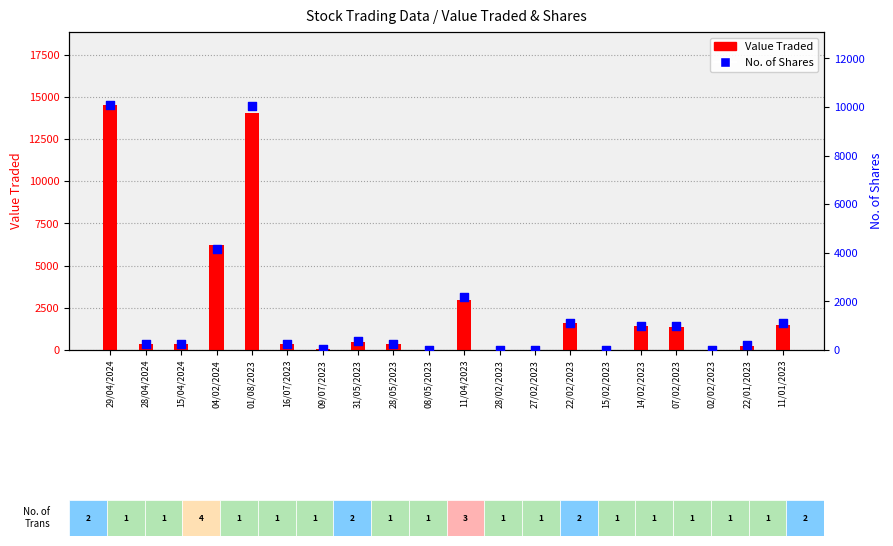

Which series has the largest Y range (max minus min)?

Value Traded